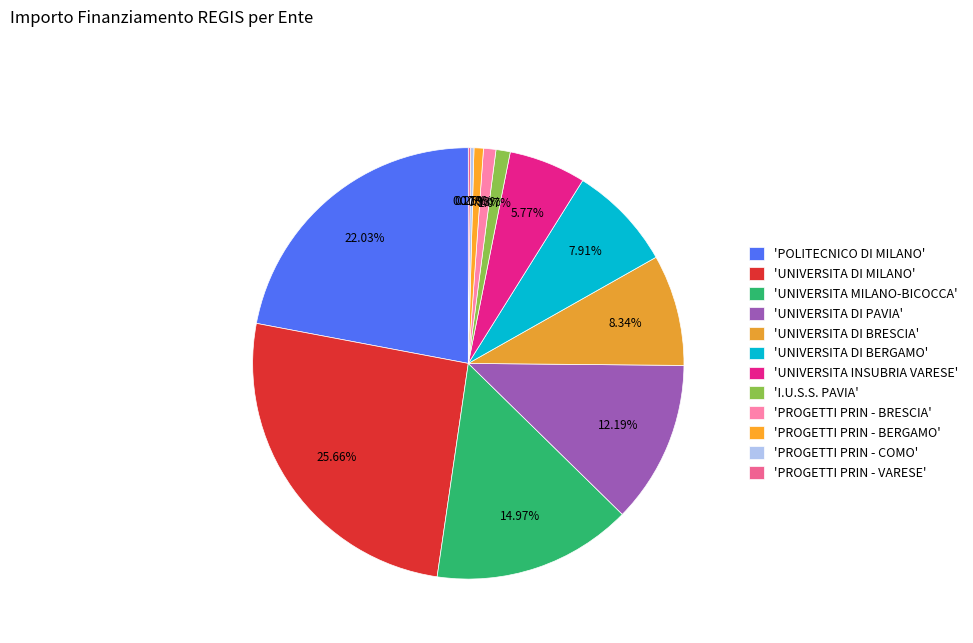

Count the number of slices in the pie.

12